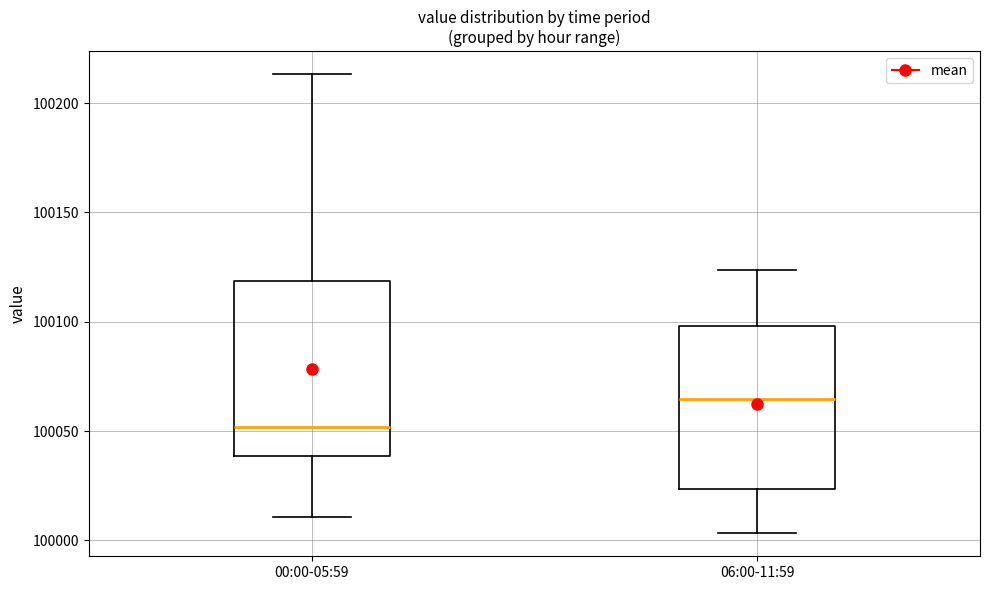

Where does the upper whisker of the box for 06:00-11:59 end on the y-axis? The values are not printed on the chart, so give them approximately, as read against the axis.

100125